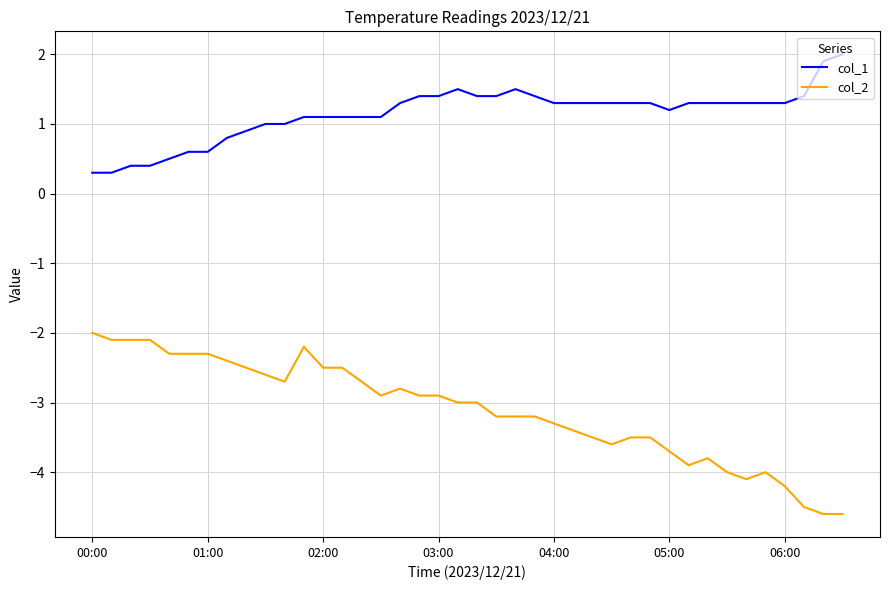

Rank the series by their average value, from highest to lowest.

col_1, col_2